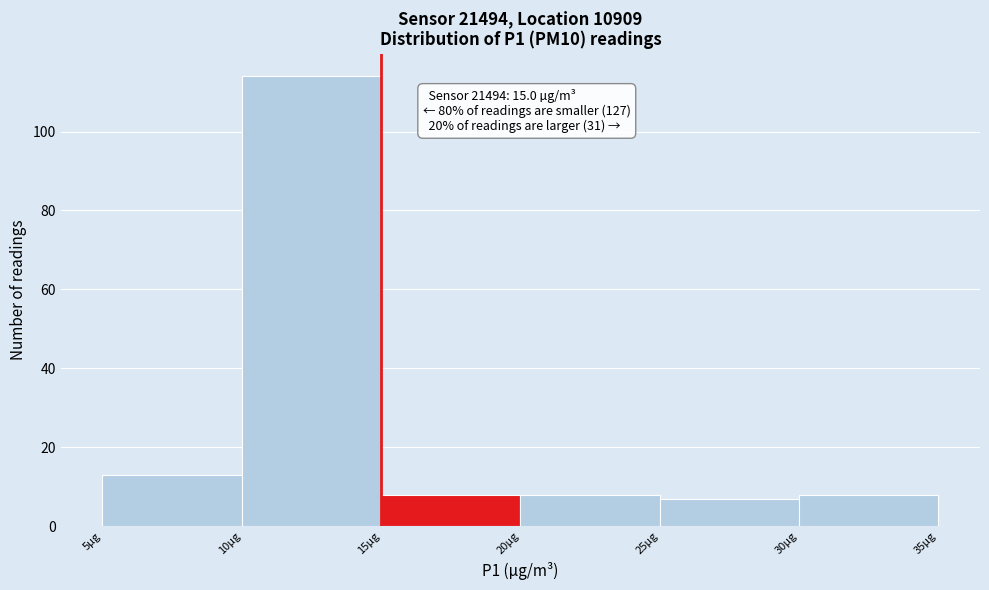

Which range on the x-axis has the tallest bar?

10 to 15